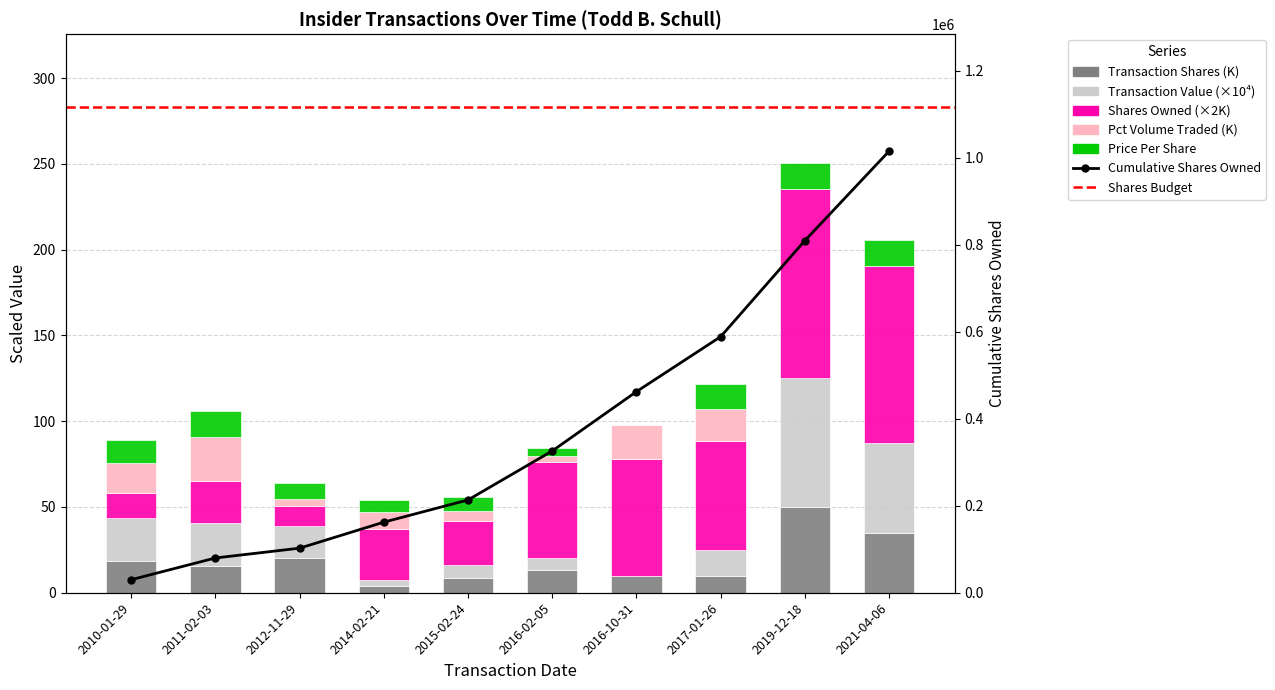

Which series has the largest total across all categories?

sharesOwnedFollowingTransaction